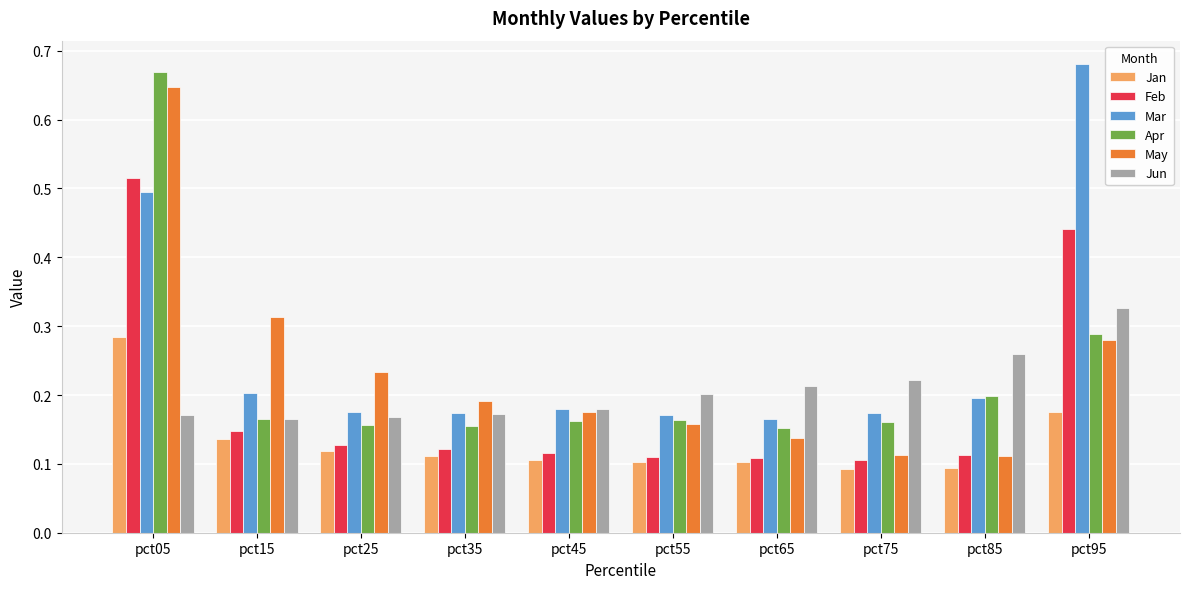

Which category has the highest value across all series?

pct95